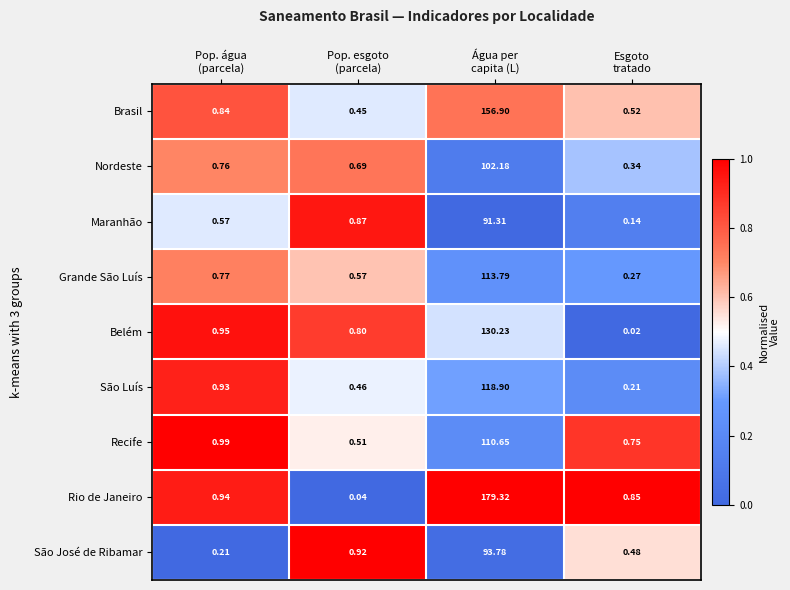

Which series has the widest spread of values?

Rio de Janeiro